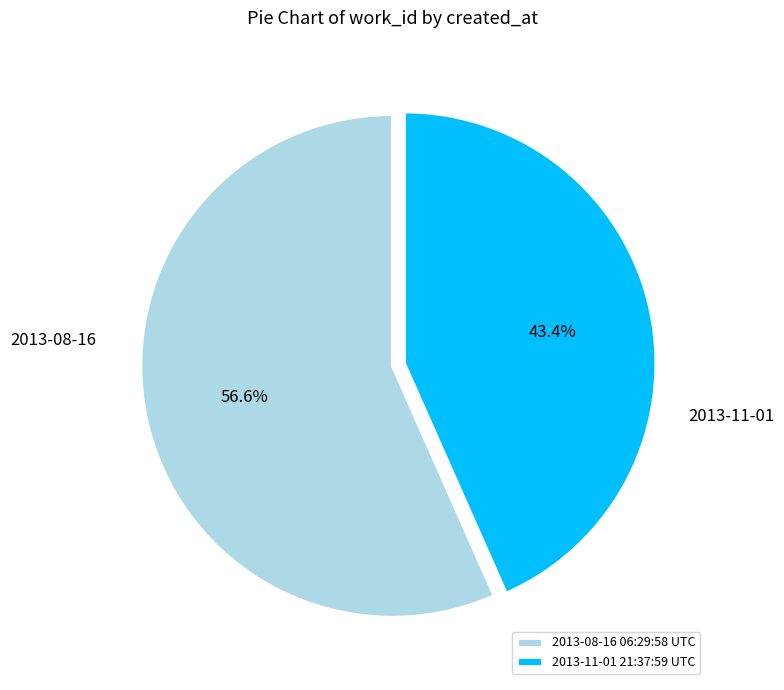

What percentage is the 2013-11-01 21:37:59 UTC slice, to the nearest percent?

43%